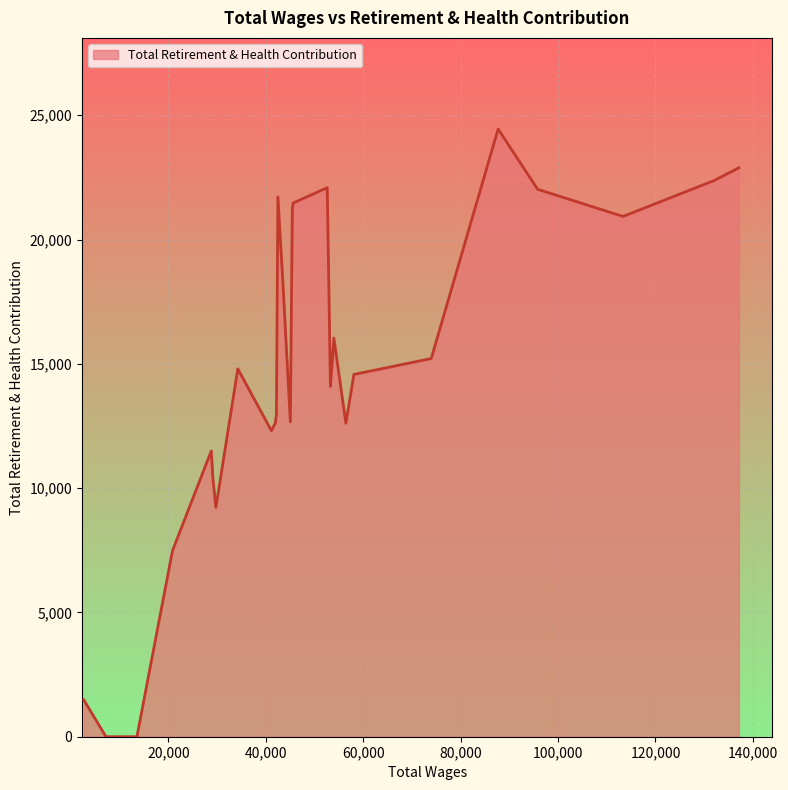

What is the difference between the maximum and minimum values?

24444